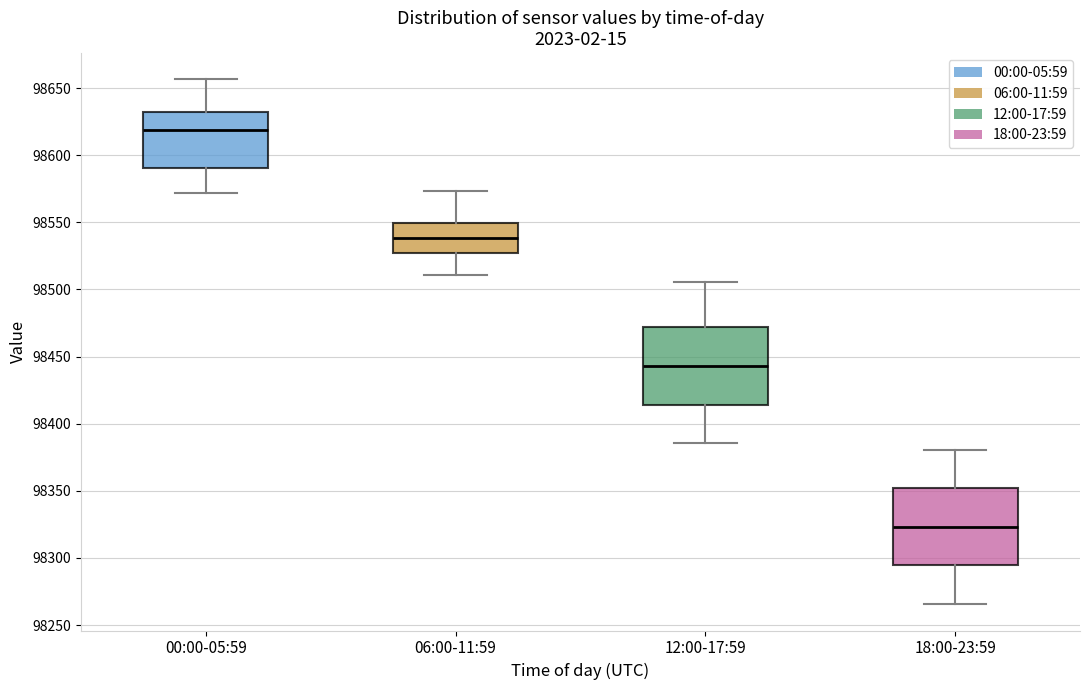

Reading left to right, transcribe this box plot: for each box, give where its median line is, the range the box spans, and where its two whiskers end, as read against the y-axis. The values are not printed on the chart, so give them approximately, as read against the axis.

00:00-05:59: median 98620, box 98590 to 98630, whiskers 98570 to 98655
06:00-11:59: median 98540, box 98525 to 98550, whiskers 98510 to 98575
12:00-17:59: median 98445, box 98415 to 98470, whiskers 98385 to 98505
18:00-23:59: median 98325, box 98295 to 98350, whiskers 98265 to 98380